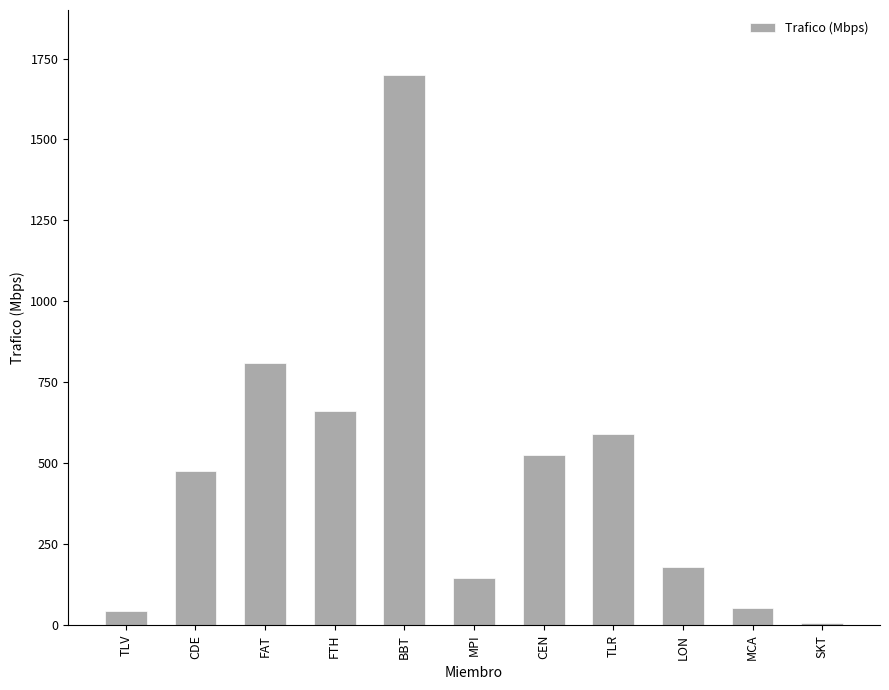

Between BBT and FAT, which is larger?

BBT